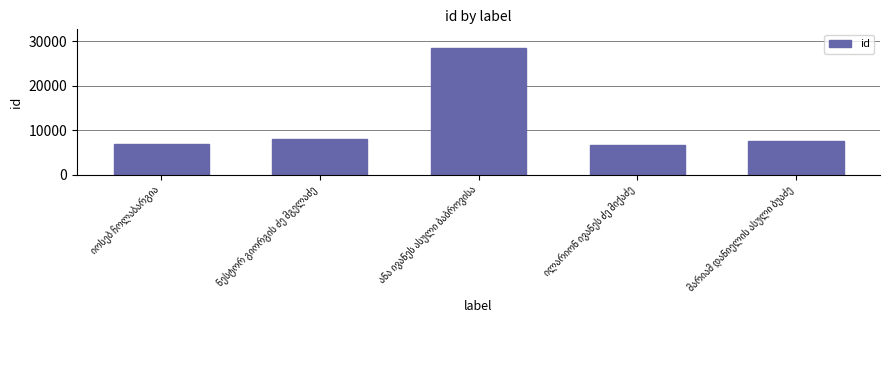

What is the value of the 5th bar from the left?

7517